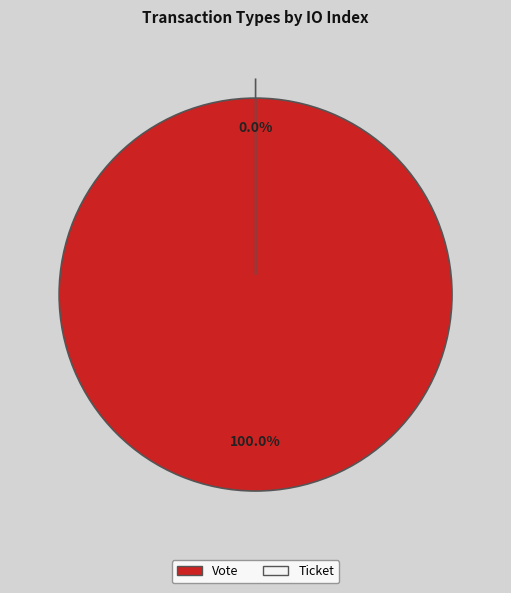

Count the number of slices in the pie.

2